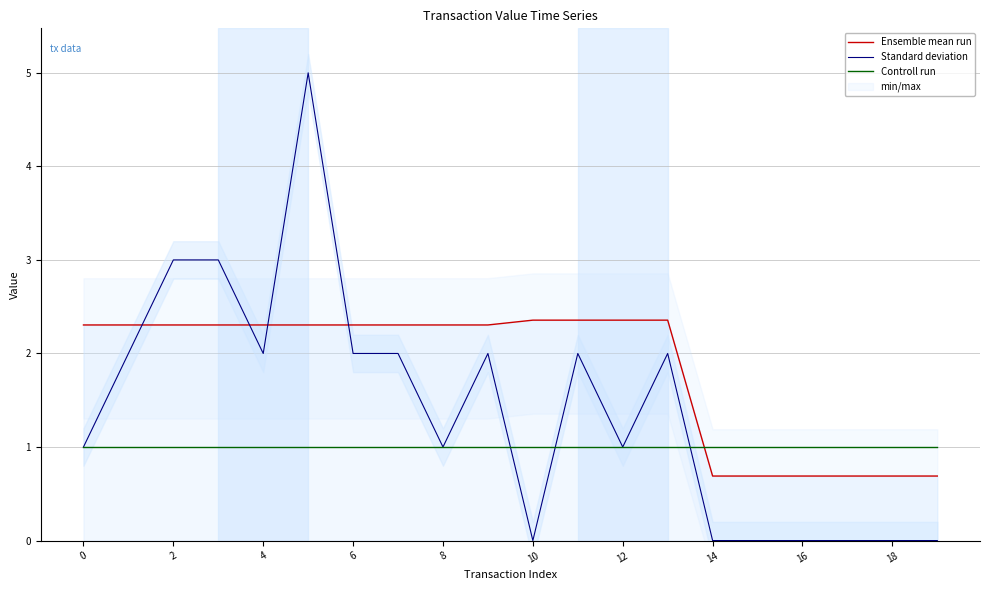

Which category has the lowest value across all series?

10